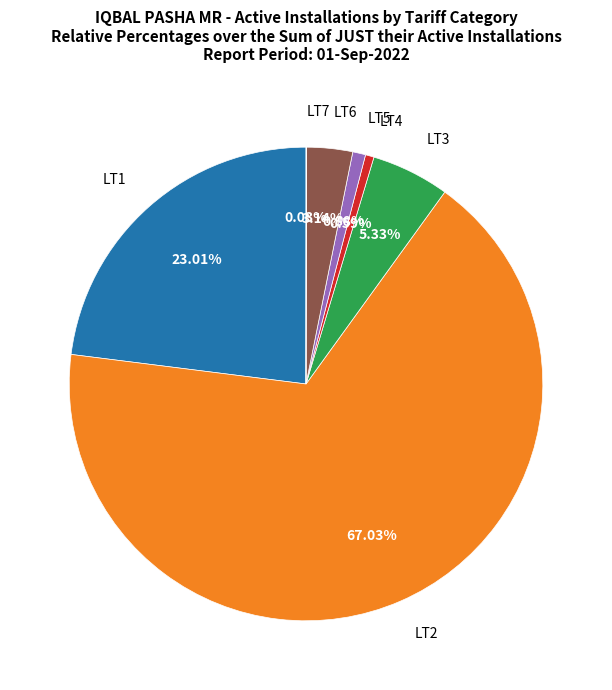

Combined, do LT5 and LT2 account for over 50%?

Yes